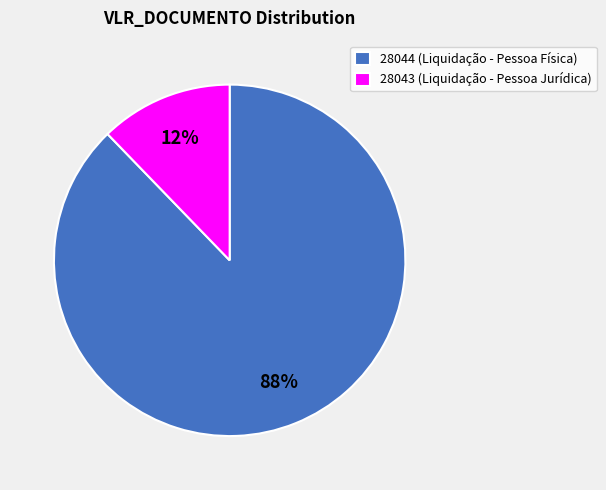

Do 28043 (Liquidação - Pessoa Jurídica) and 28044 (Liquidação - Pessoa Física) together represent more than half of the pie?

Yes